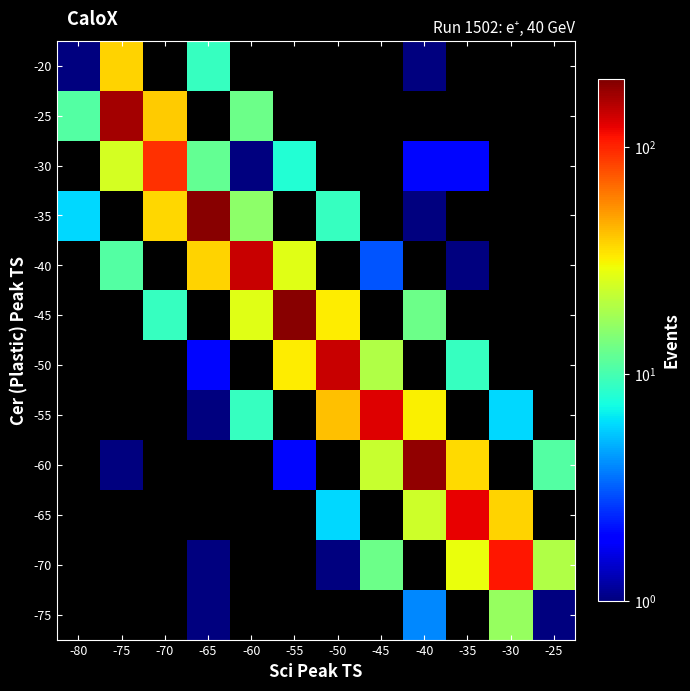

Is it true that -70 equals 1.0 at -65?

True